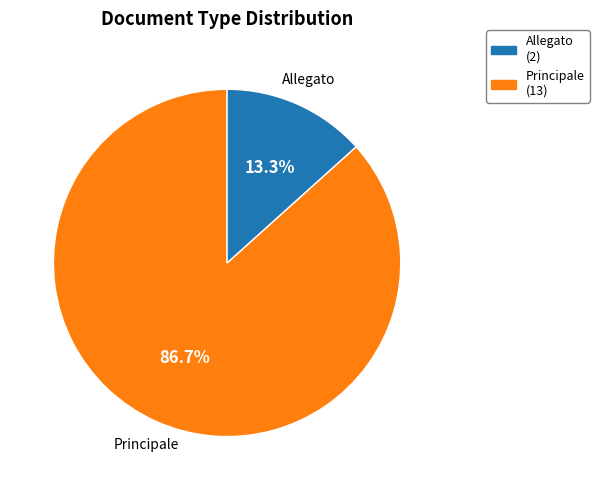

Is there a majority slice in this chart?

Yes